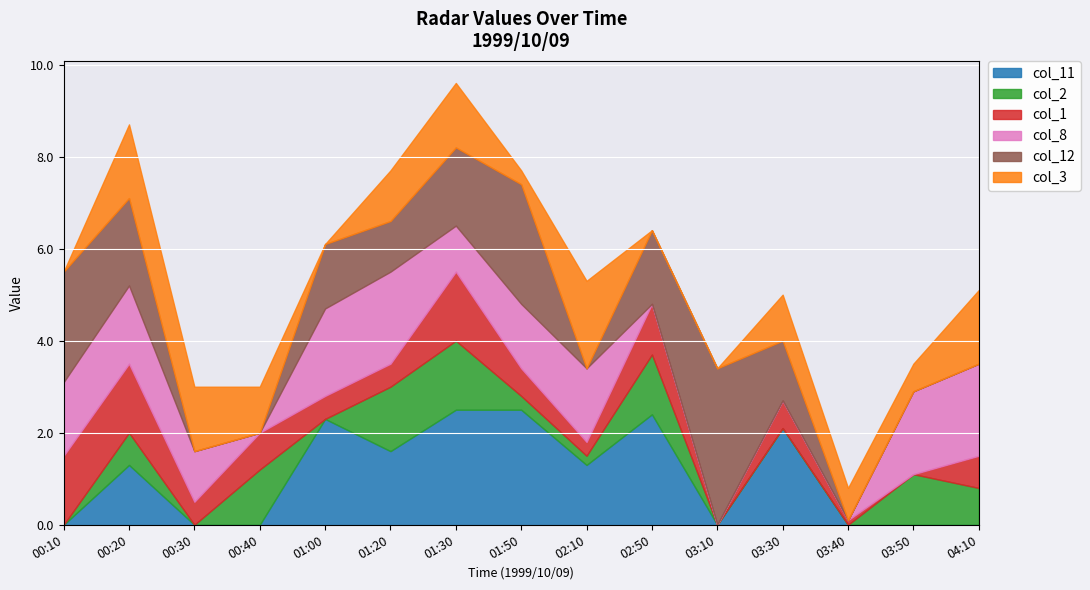

What are all the series names shown in the legend?

col_11, col_2, col_1, col_8, col_12, col_3